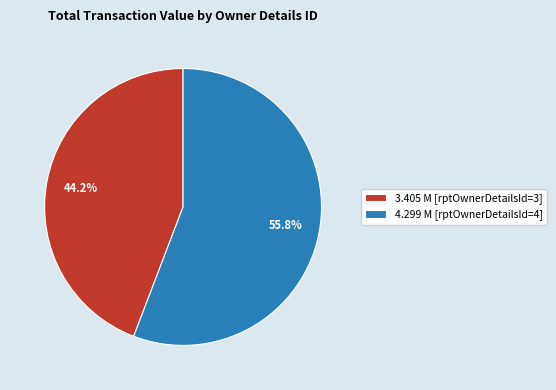

Rank the categories by value from highest to lowest.

4.299 M [rptOwnerDetailsId=4], 3.405 M [rptOwnerDetailsId=3]